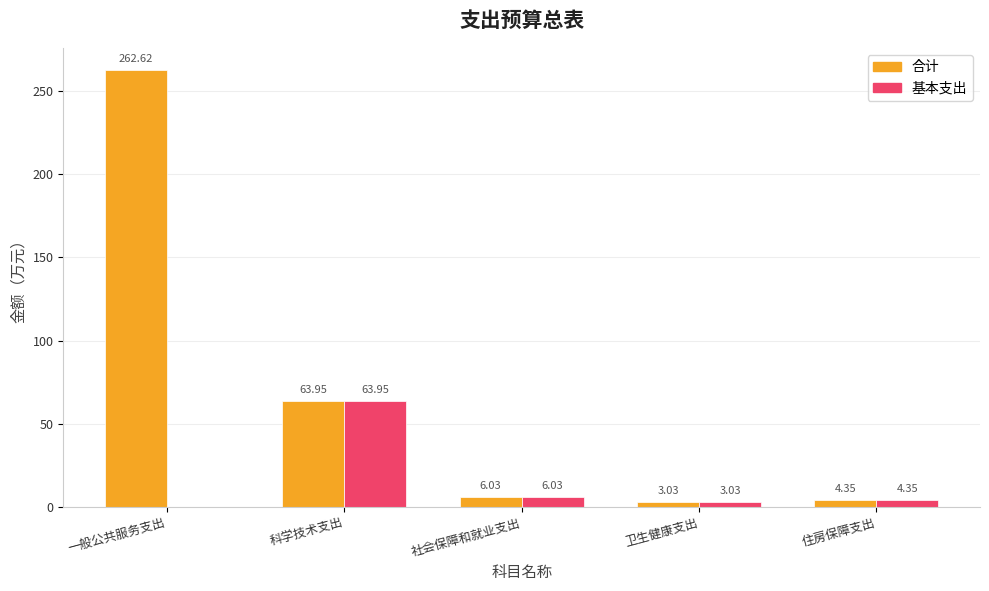

How many positive values does the 基本支出 series have?

4